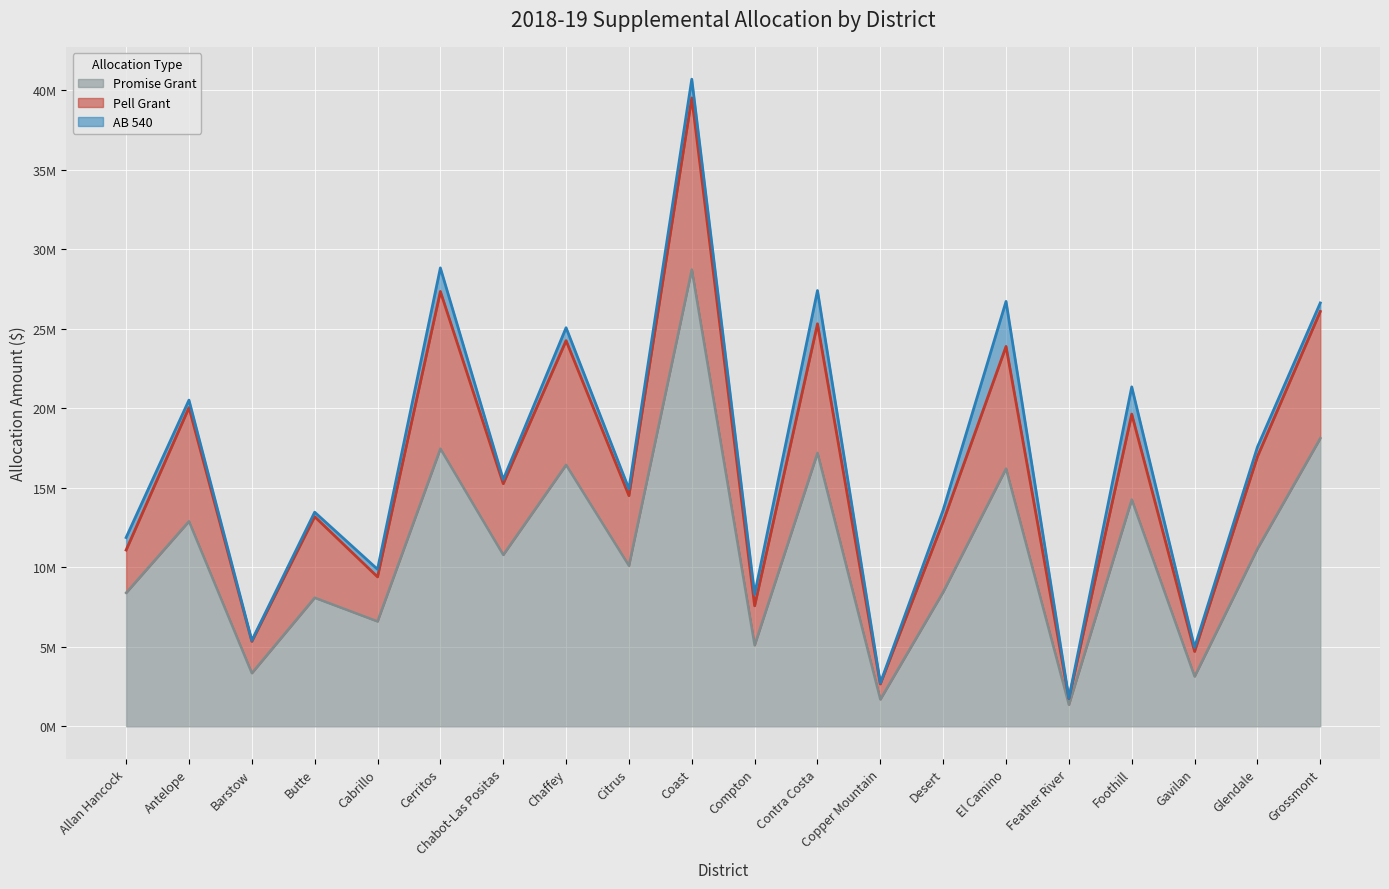

Where is the first local maximum for Pell Grant?

Antelope